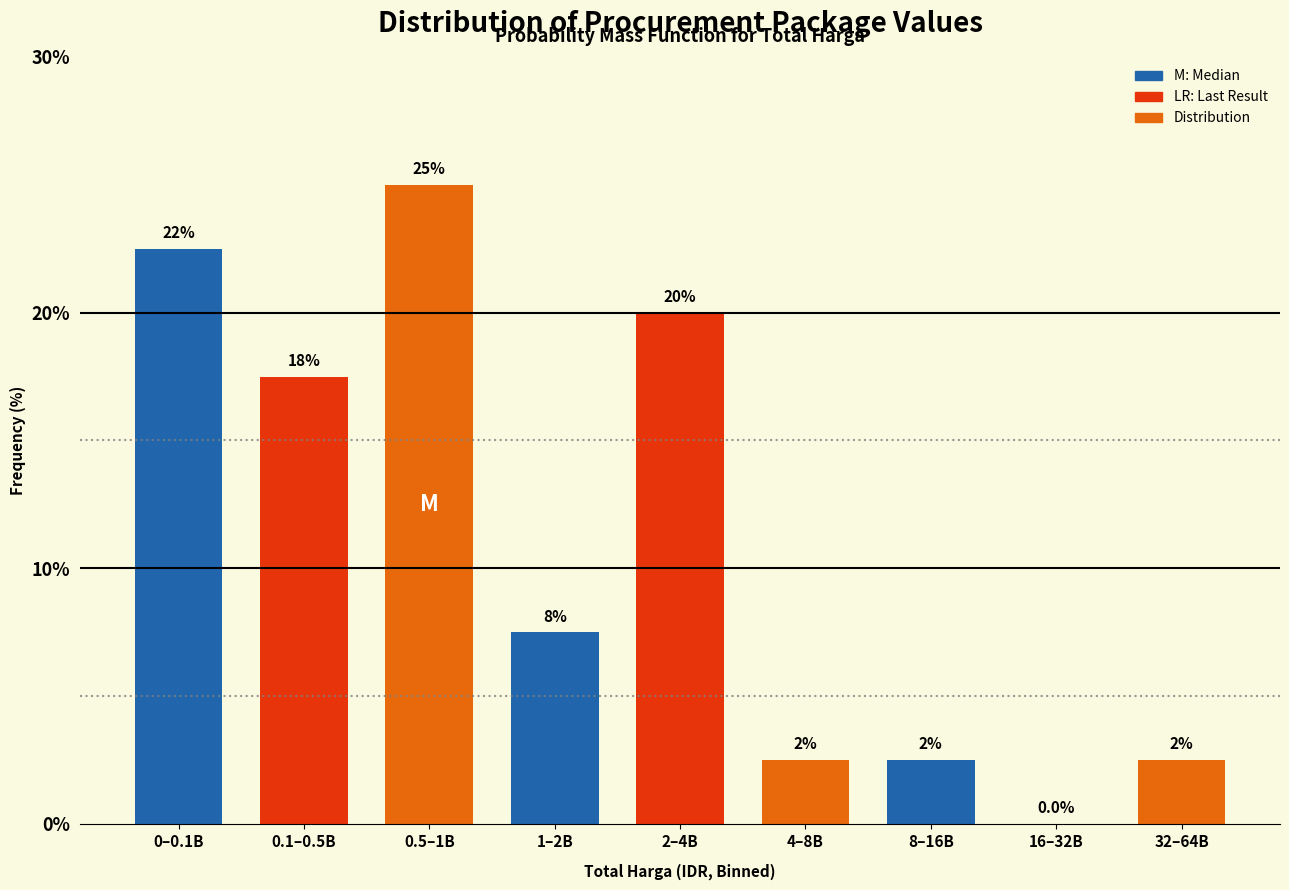

Are the bars horizontal?

No